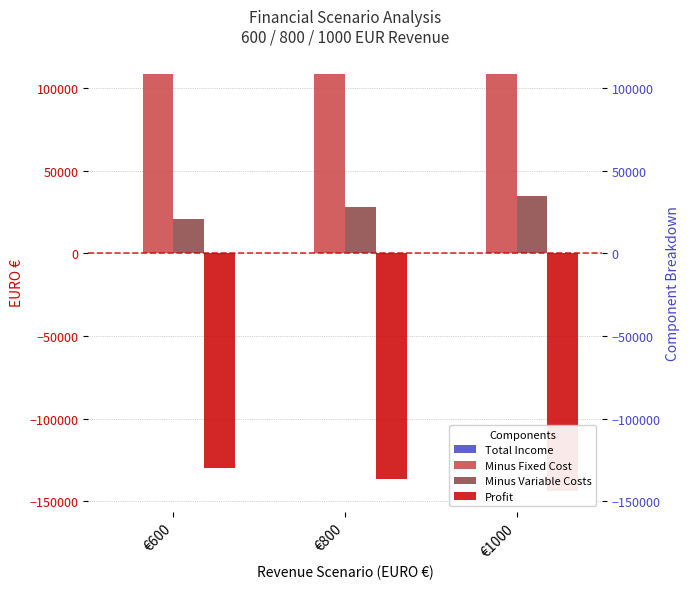

What is the average value of the Profit series?

-136864.6